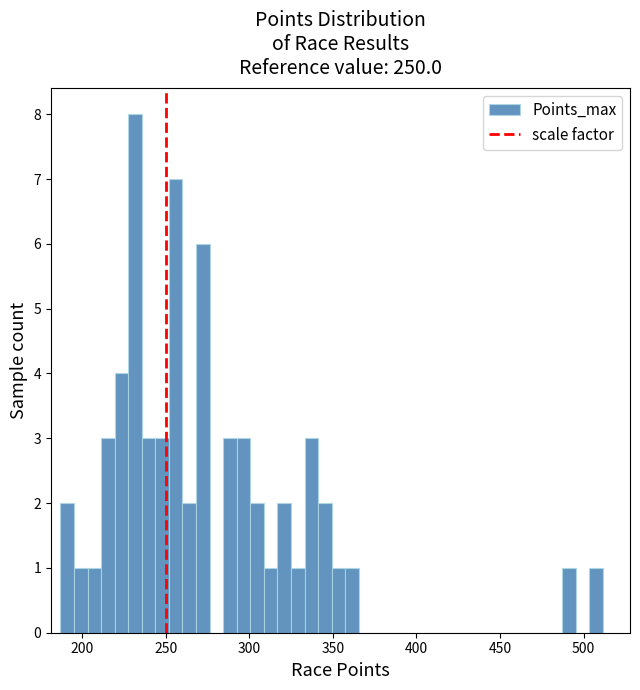

Read against the x-axis, roughly where is the centre of the tallest bar?

230